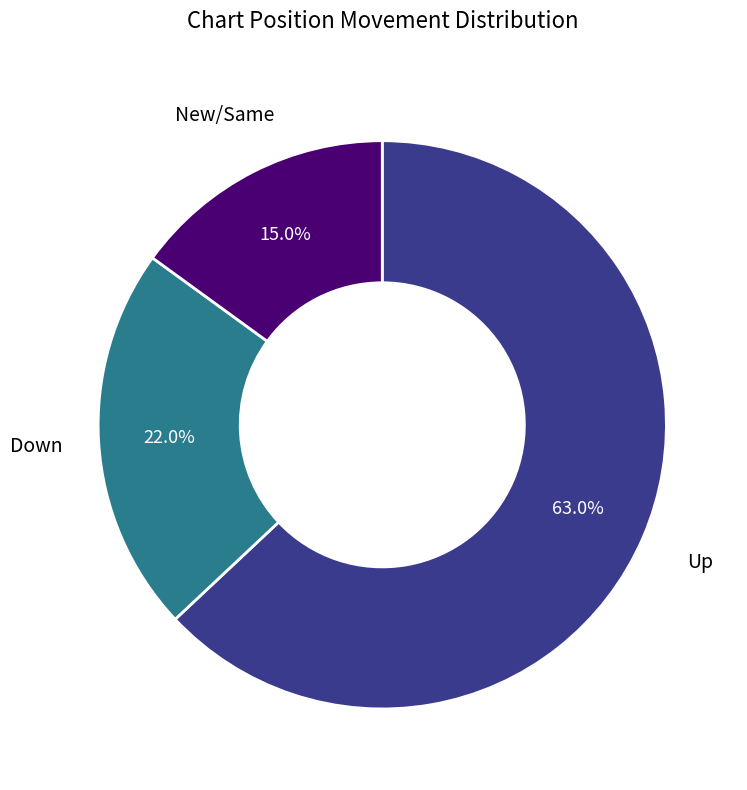

To the nearest percent, what is the difference between the largest and smallest slice percentages?

48%